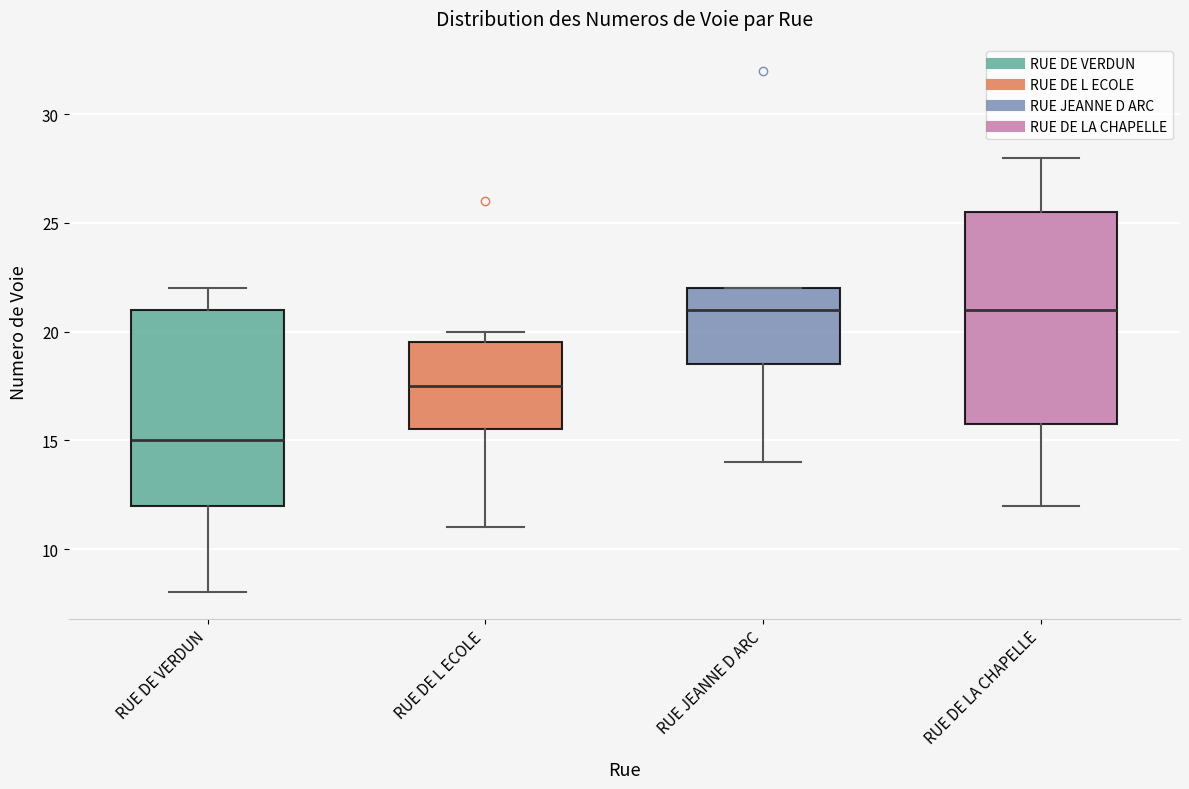

Which box is the tallest, from its lower edge to its upper edge?

RUE DE LA CHAPELLE